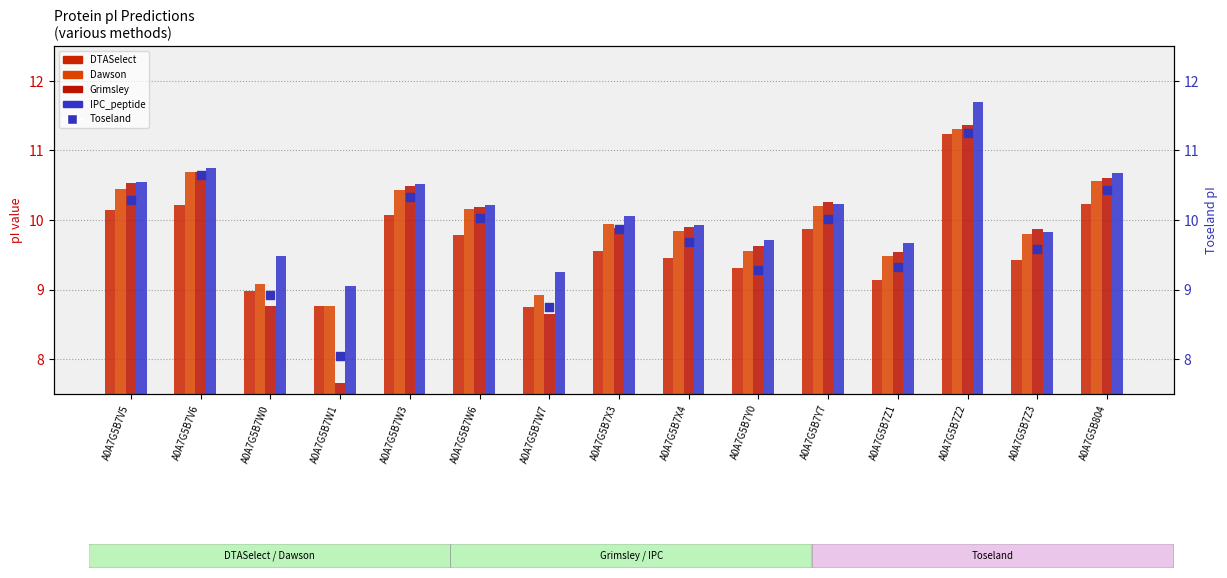

Which series has the largest total across all categories?

IPC_peptide